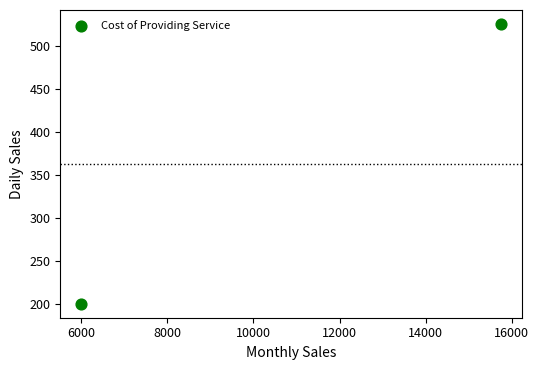

What is the average X value?

10875